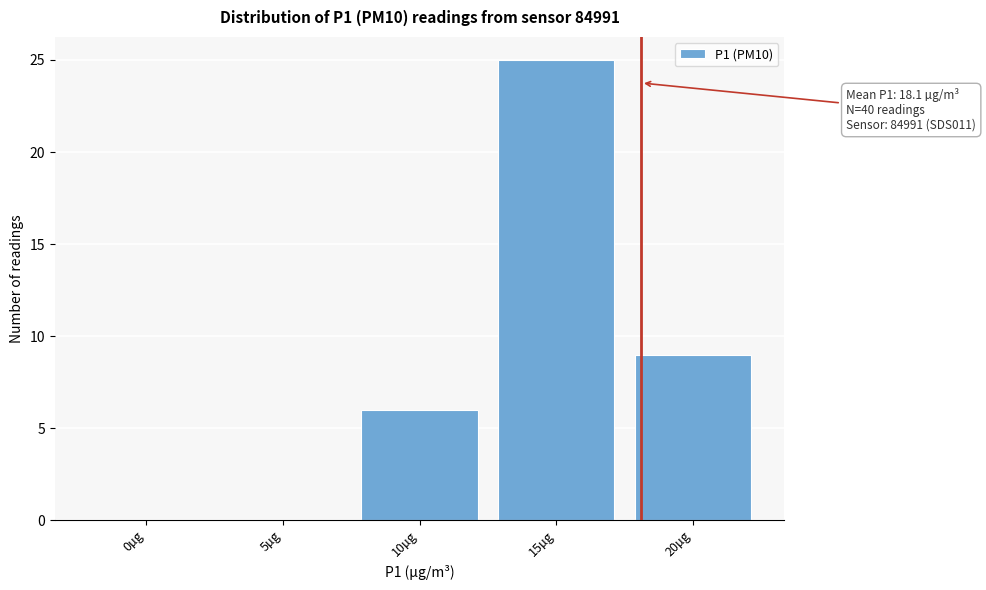

Reading left to right, extract all data points from this chart.

0µg=0	5µg=0	10µg=6	15µg=25	20µg=9